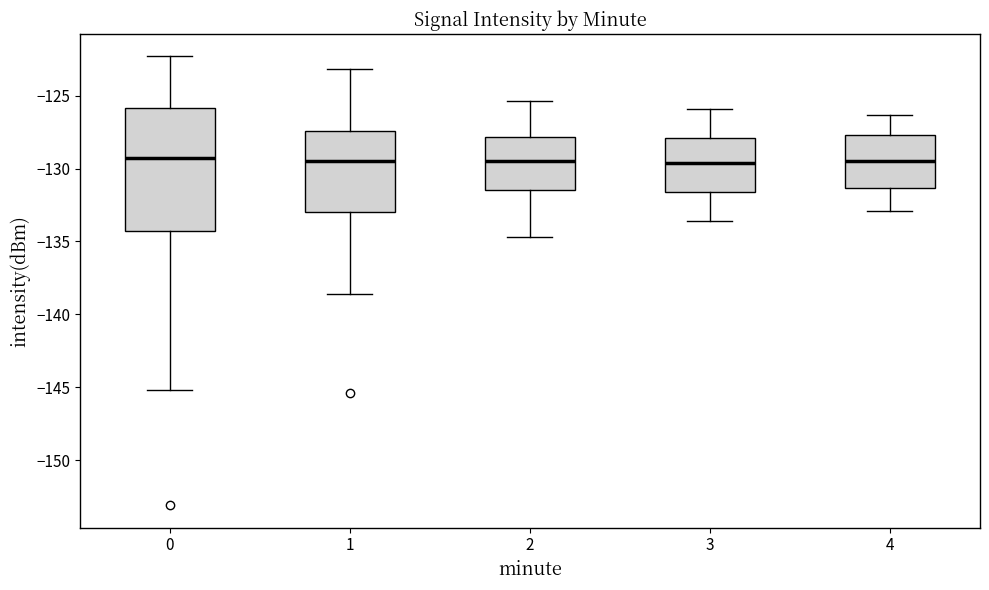

Where does the median line of the box at x = 3 sit on the y-axis? The values are not printed on the chart, so give them approximately, as read against the axis.

-129.5